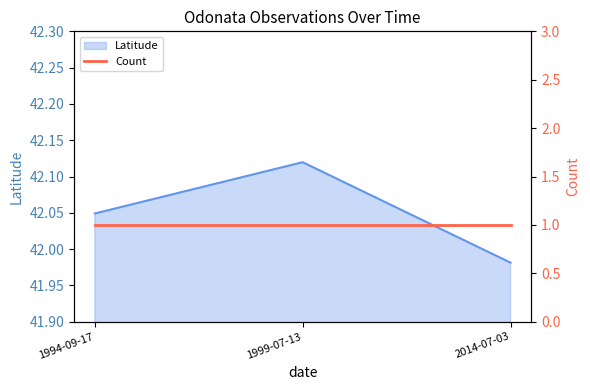

True or false: the data shows 42.1 at 1999-07-13.

True